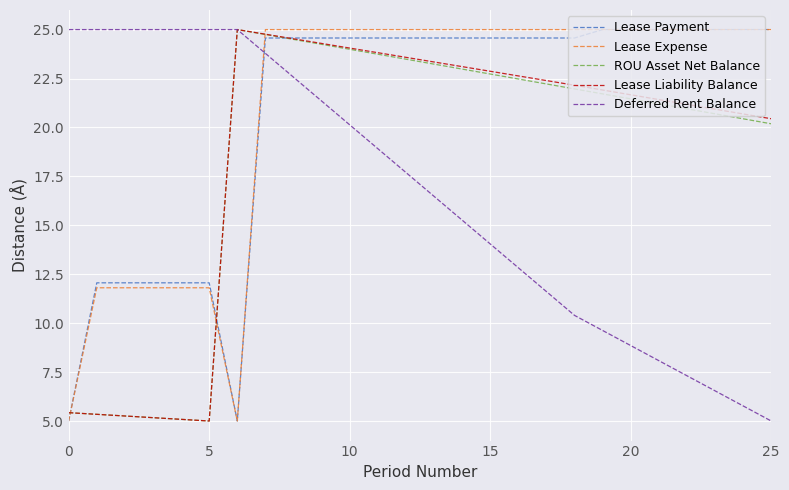

True or false: Lease Expense and Lease Liability Balance cross at least once.

True